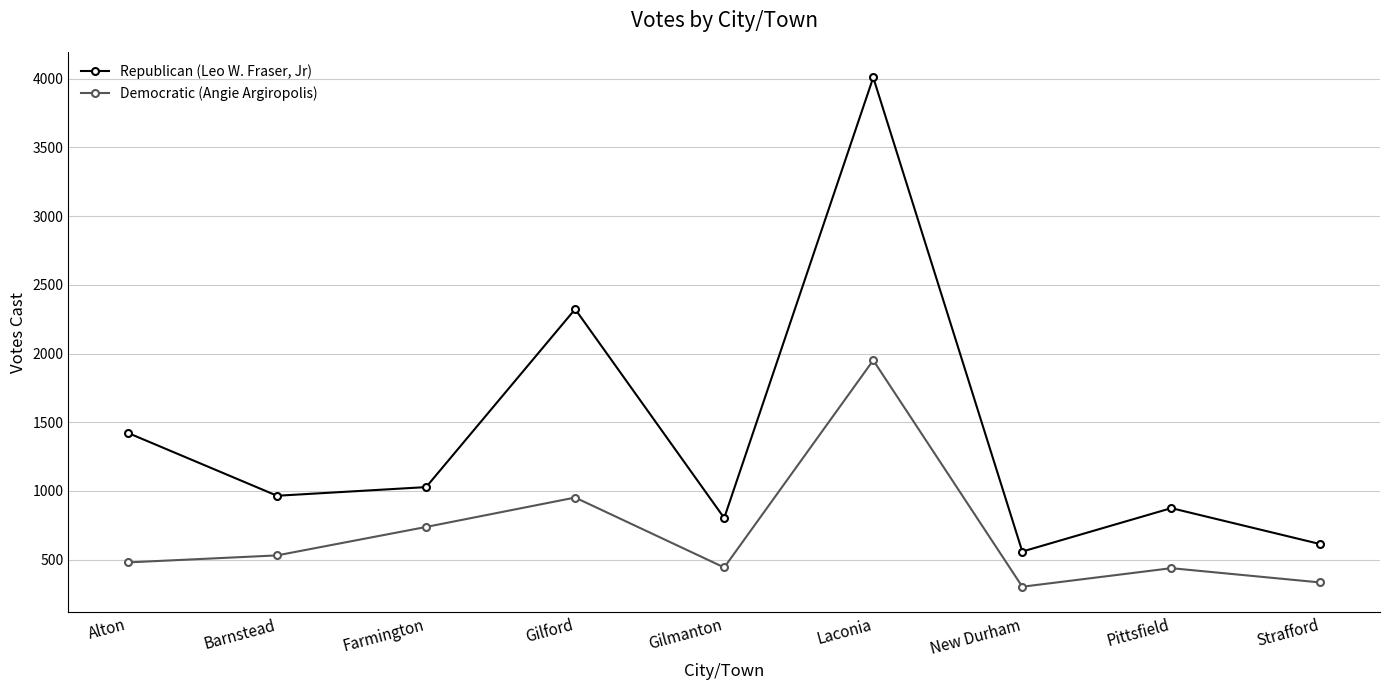

True or false: Democratic (Angie Argiropolis) and Republican (Leo W. Fraser, Jr) cross at least once.

False